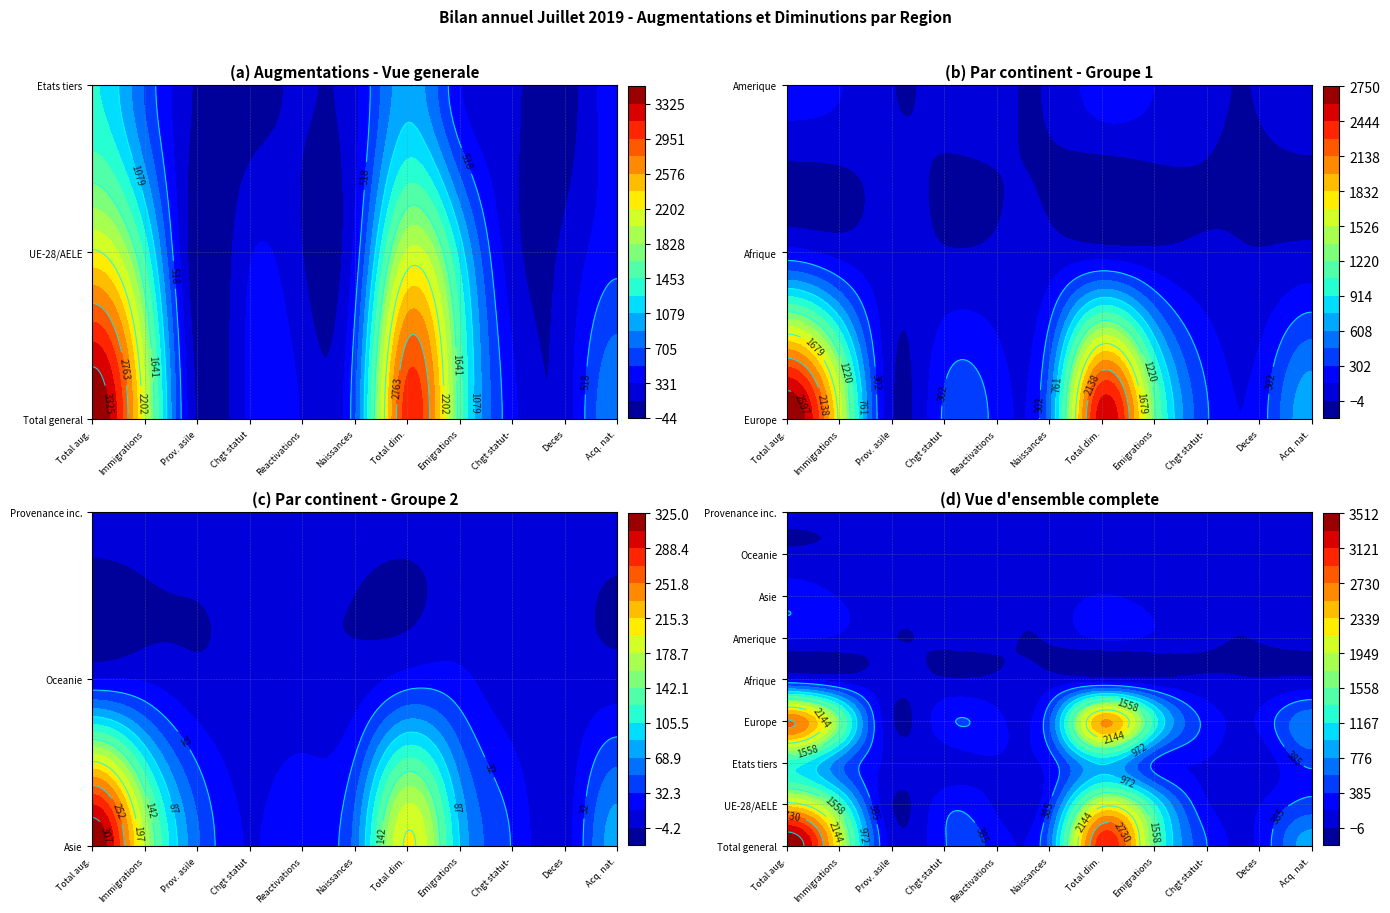

Reading left to right, list all the values displayed in this chart.

Europe: 2750	1723	374	91	34	7	521
Afrique: 199	0	0	91	0	0	44
Amerique: 216	0	0	0	0	0	0
Asie: 325	0	0	0	0	0	54
Oceanie: 15	0	0	0	0	0	0
Total general: 3512	2229	1283	199	216	325	15